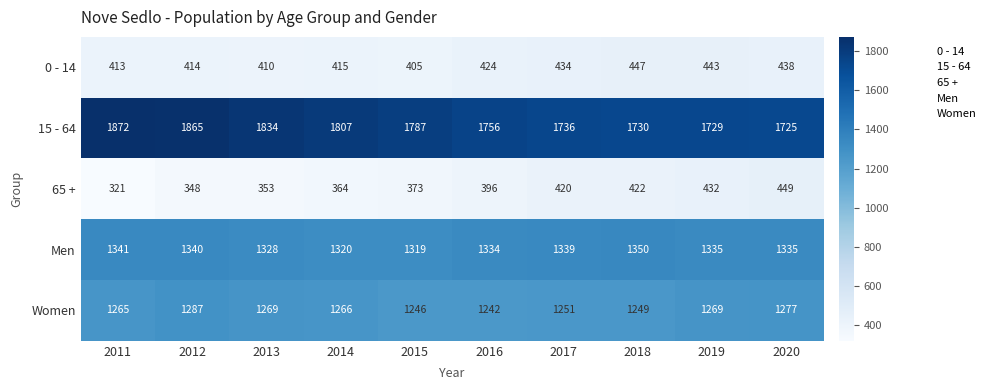

List the labels in order of 0 - 14 value, smallest first.

2015, 2013, 2011, 2012, 2014, 2016, 2017, 2020, 2019, 2018